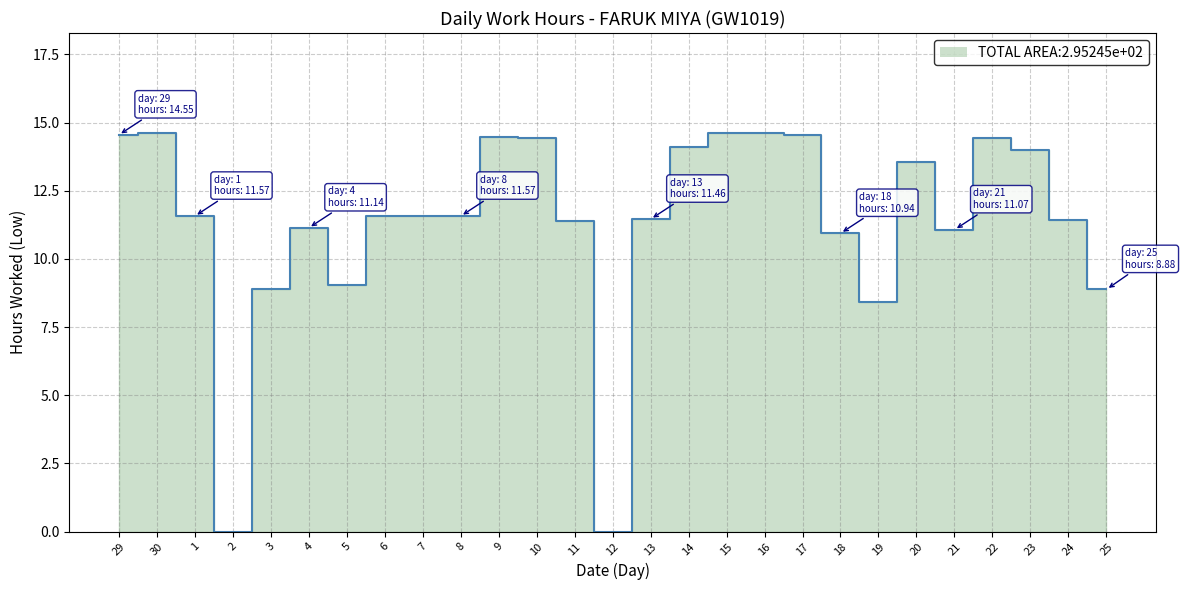

The chart shows a value of 0.0 at 2. True or false?

True